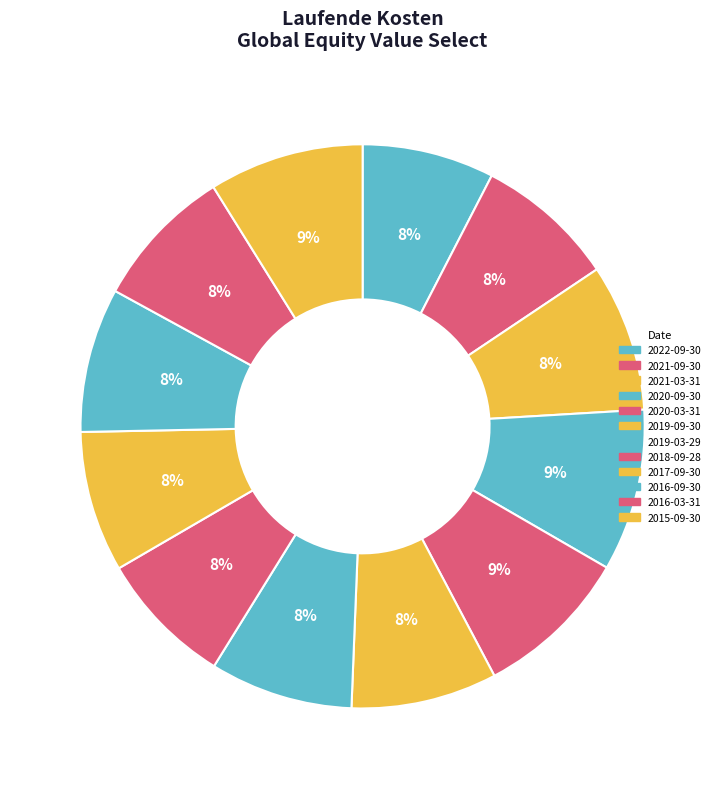

Rank the categories by value from highest to lowest.

2020-09-30, 2020-03-31, 2015-09-30, 2021-03-31, 2019-09-30, 2016-09-30, 2019-03-29, 2016-03-31, 2017-09-30, 2021-09-30, 2018-09-28, 2022-09-30